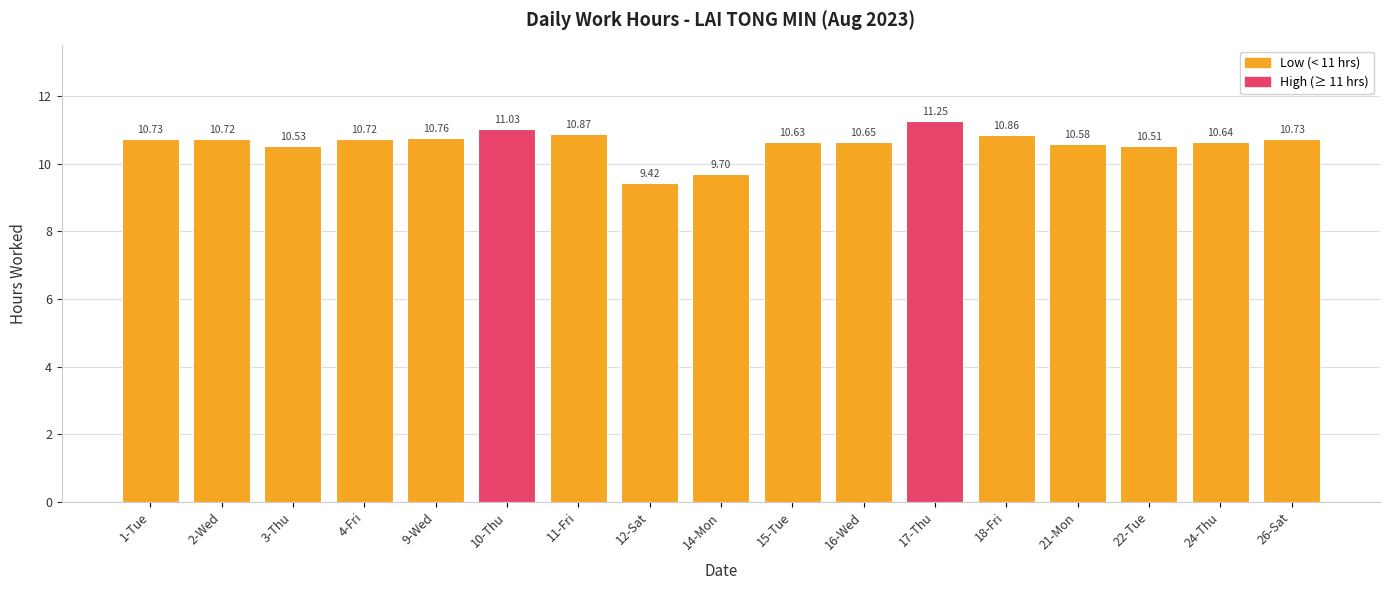

How many categories are shown in the chart?

17